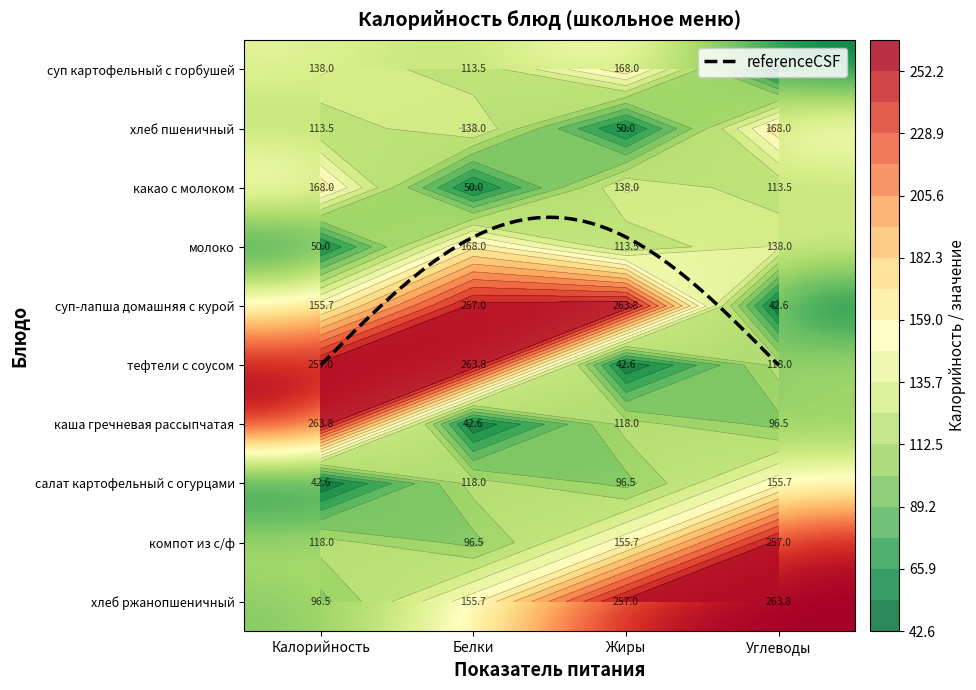

What is the highest value of the суп картофельный с горбушей series?

168.0